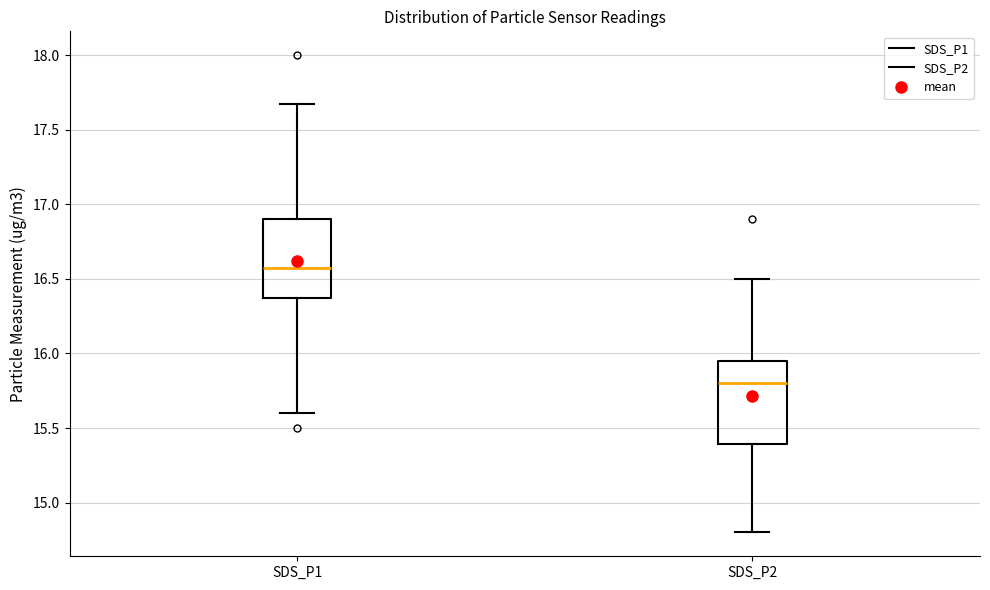

Which box's median line is the lowest?

SDS_P2